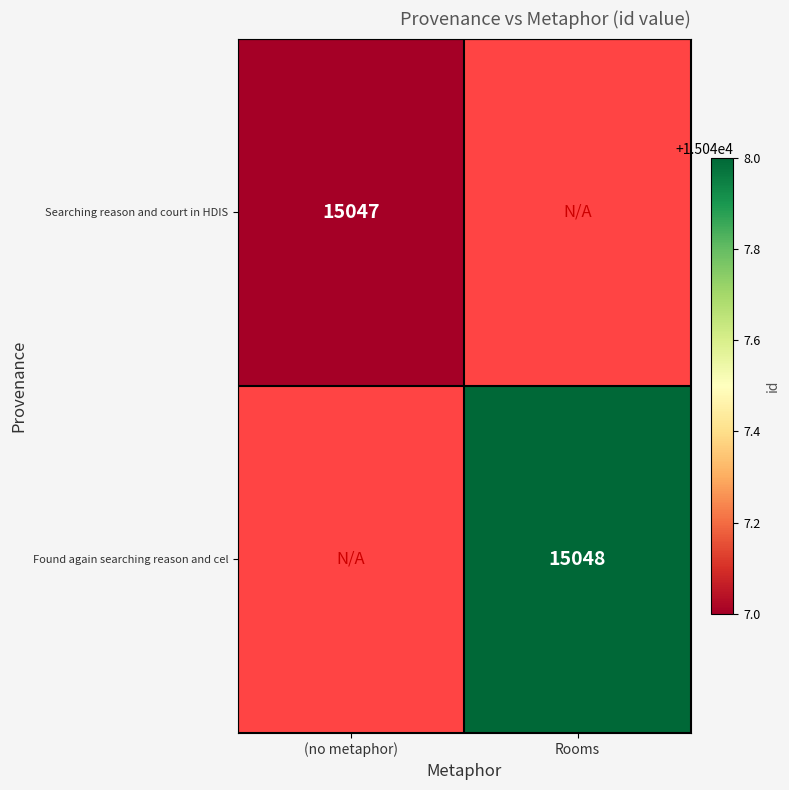

Is the value of Found again searching reason and cel at (no metaphor) greater than the value of Searching reason and court in HDIS at Rooms?

No